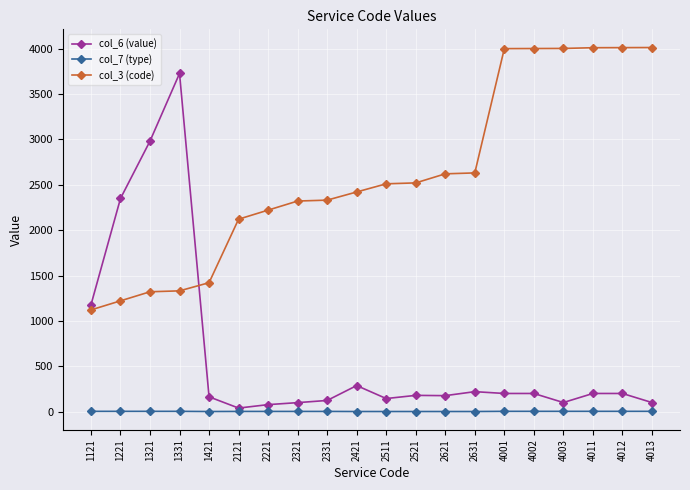

What is the value of the col_7 (type) point at the 6th from the left?

2